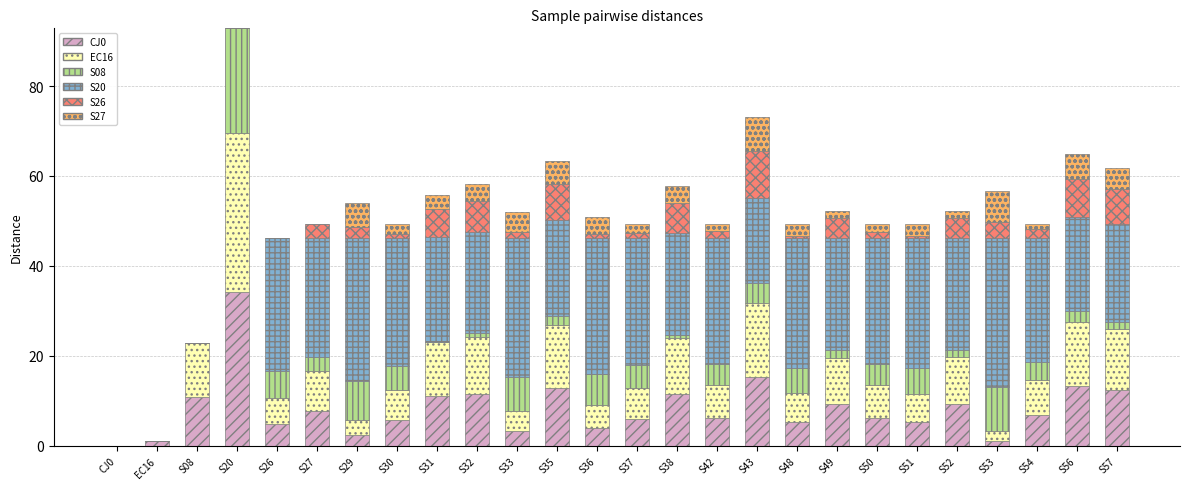

Which category has the highest value in the CJ0 series?

S20